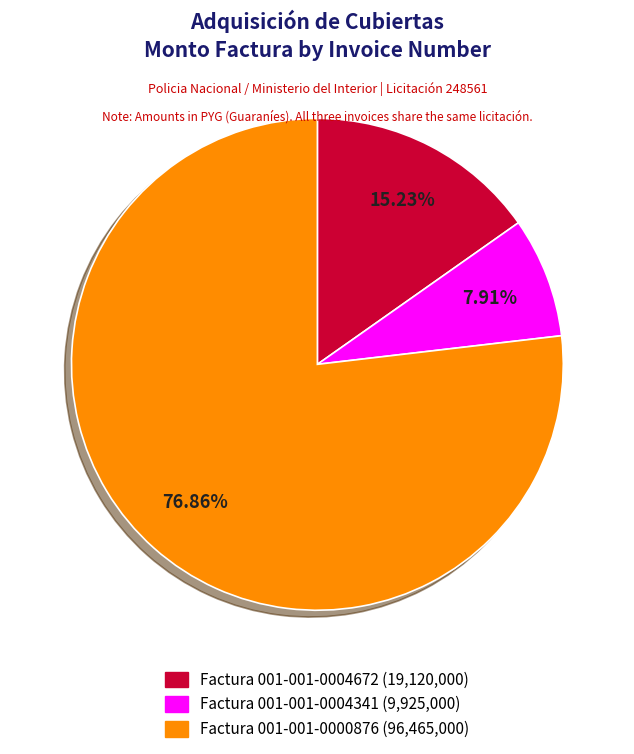

Is there any slice that represents more than half of the pie?

Yes